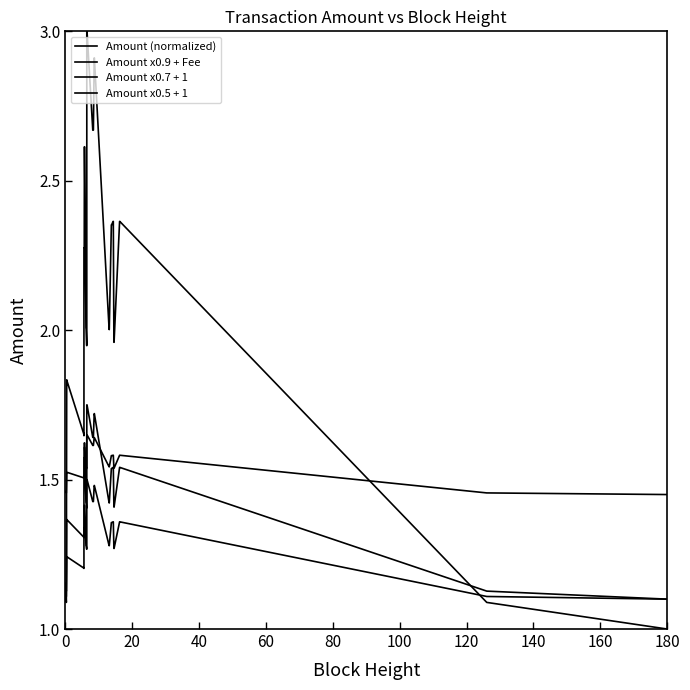

What is the difference between the maximum and second lowest values in the Amount x0.9 + Fee series?

0.6